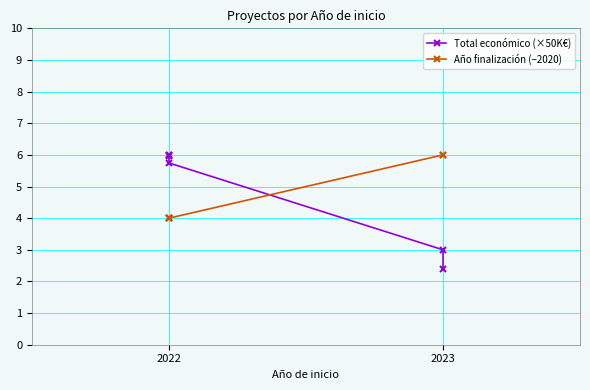

Rank the series at 2022 from lowest to highest value.

Año finalización (−2020), Total económico (×50K€)